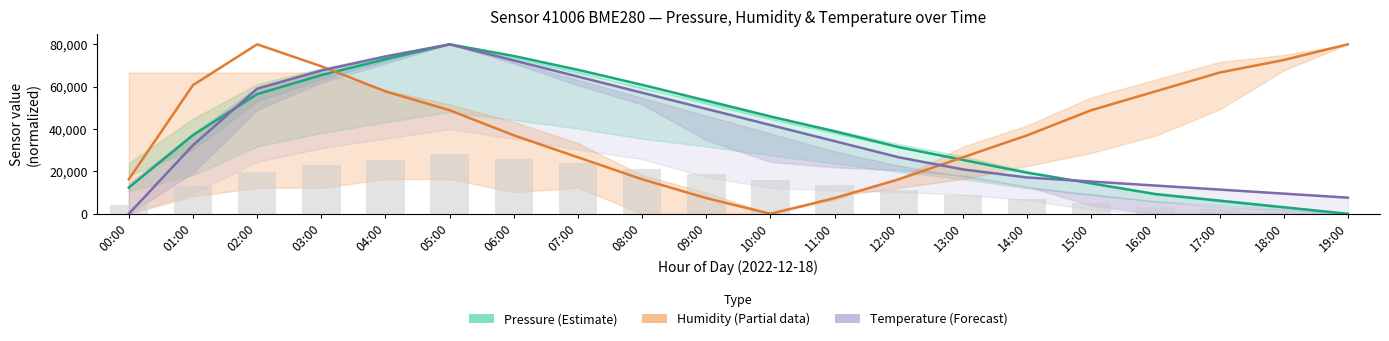

At which label does Humidity (partial) first exceed 48888?

01:00